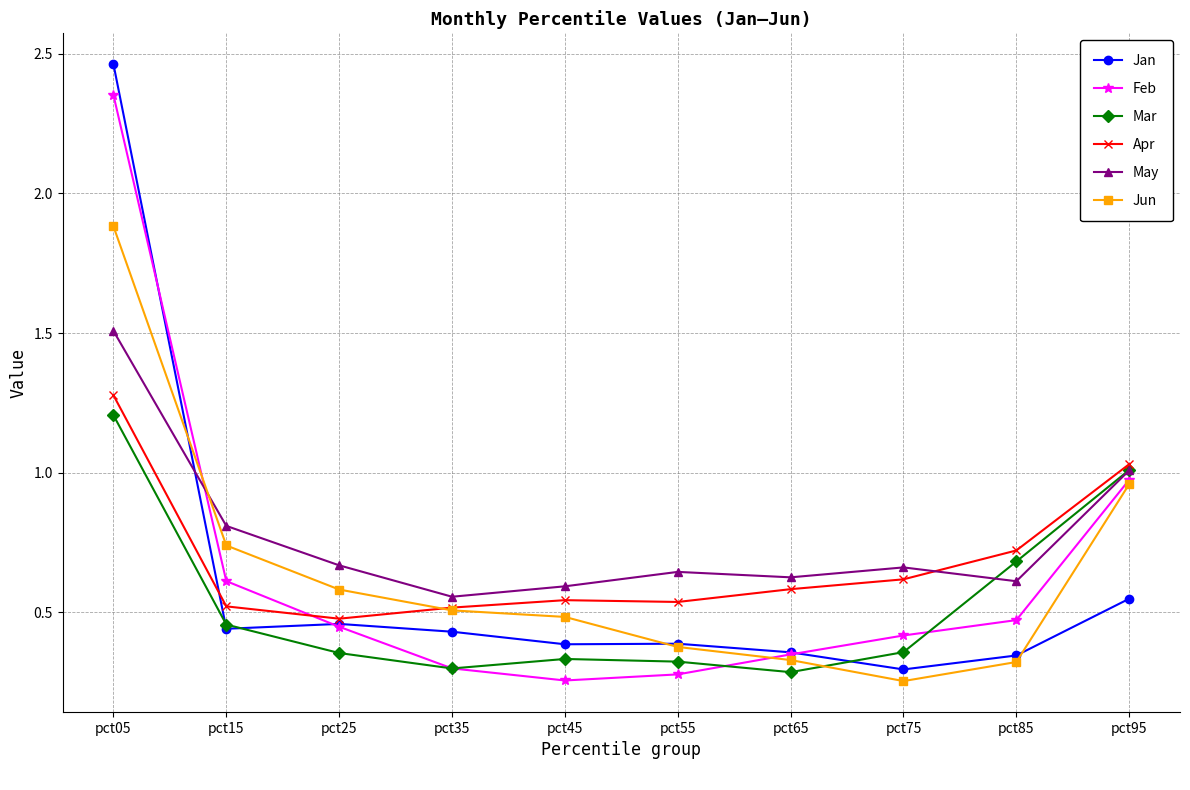

Between which two adjacent categories do Jun and Mar first intersect?

pct65 and pct75